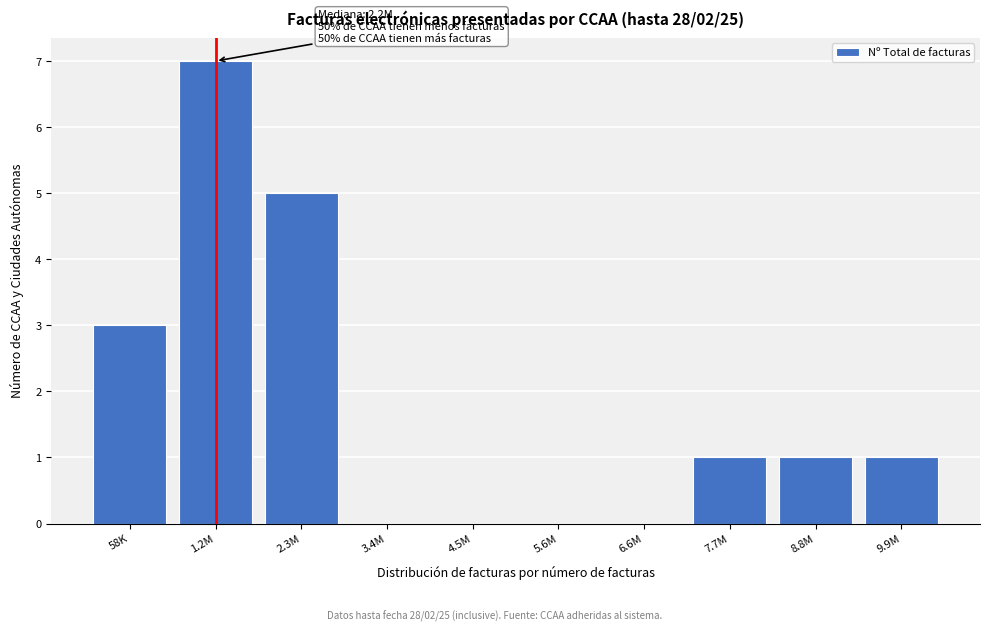

Reading right to left, list all the values displayed in this chart.

9.9M=1	8.8M=1	7.7M=1	6.6M=0	5.6M=0	4.5M=0	3.4M=0	2.3M=5	1.2M=7	58K=3